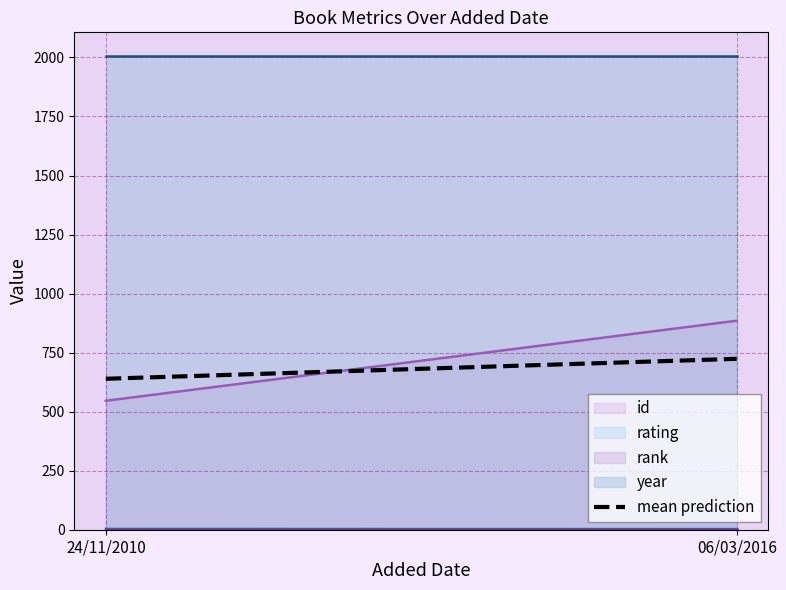

What is the label of the 1st point from the right?

06/03/2016